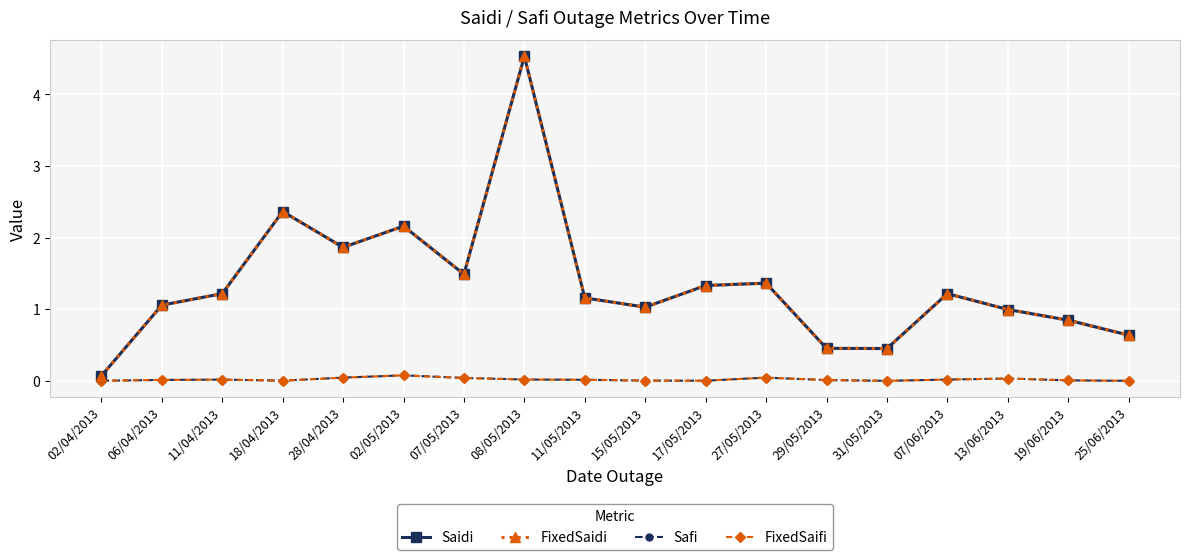

Is this an area chart (filled region under the line)?

No